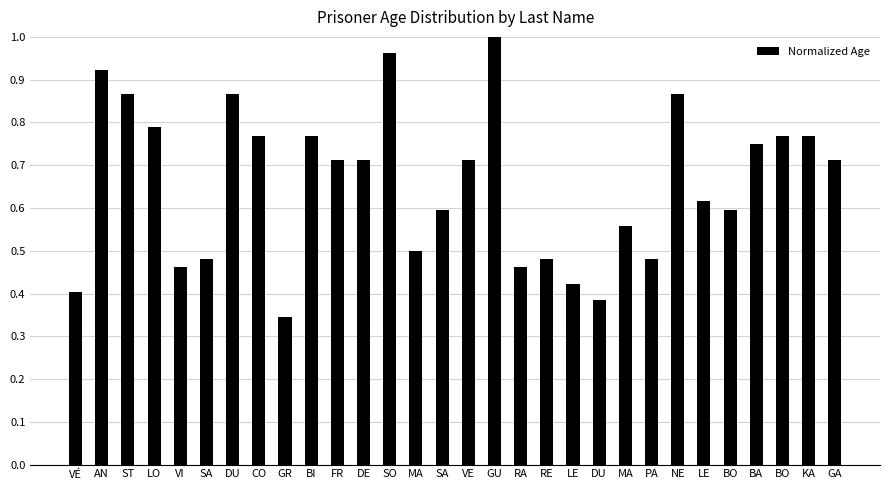

Which label corresponds to the largest value in the chart?

GU